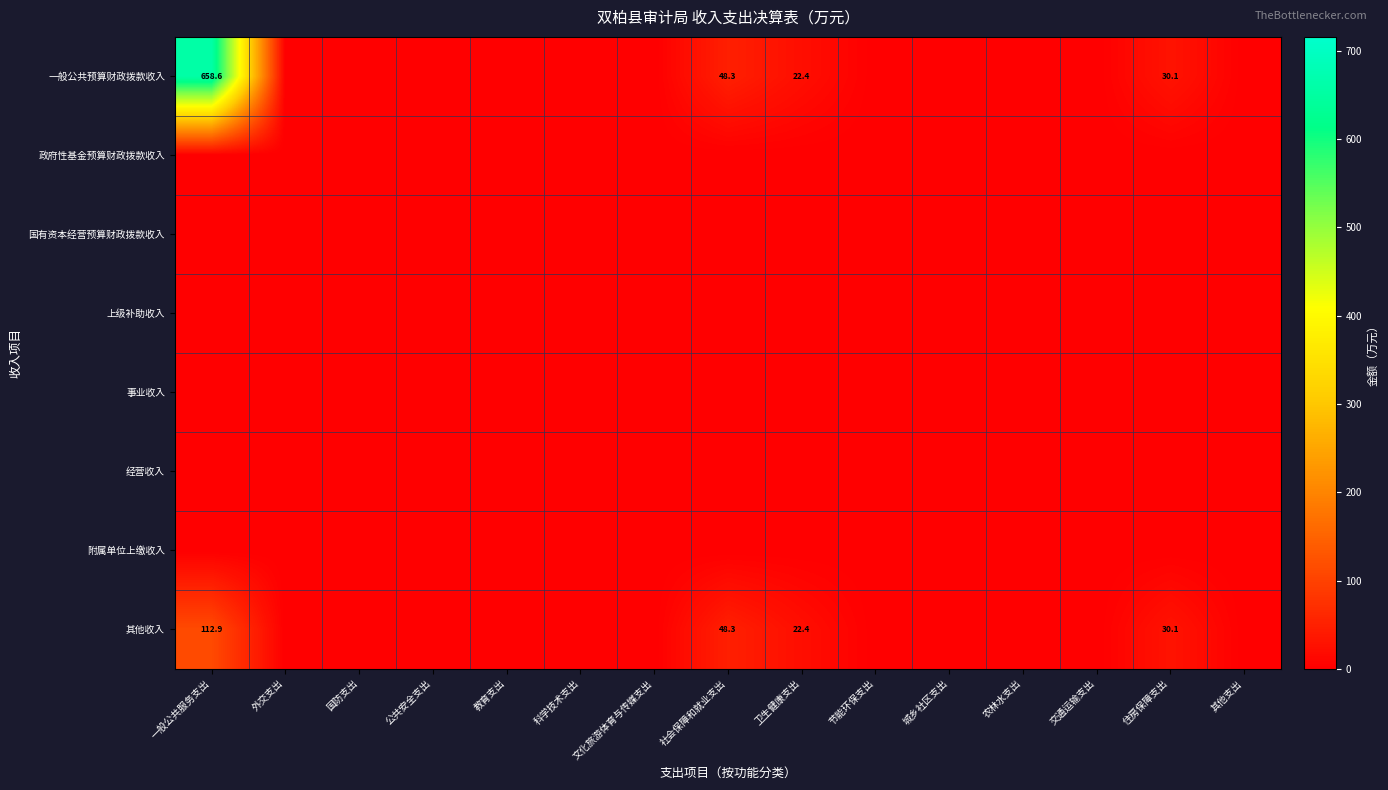

What is the spread (max minus min) of values at 一般公共服务支出?

658.6